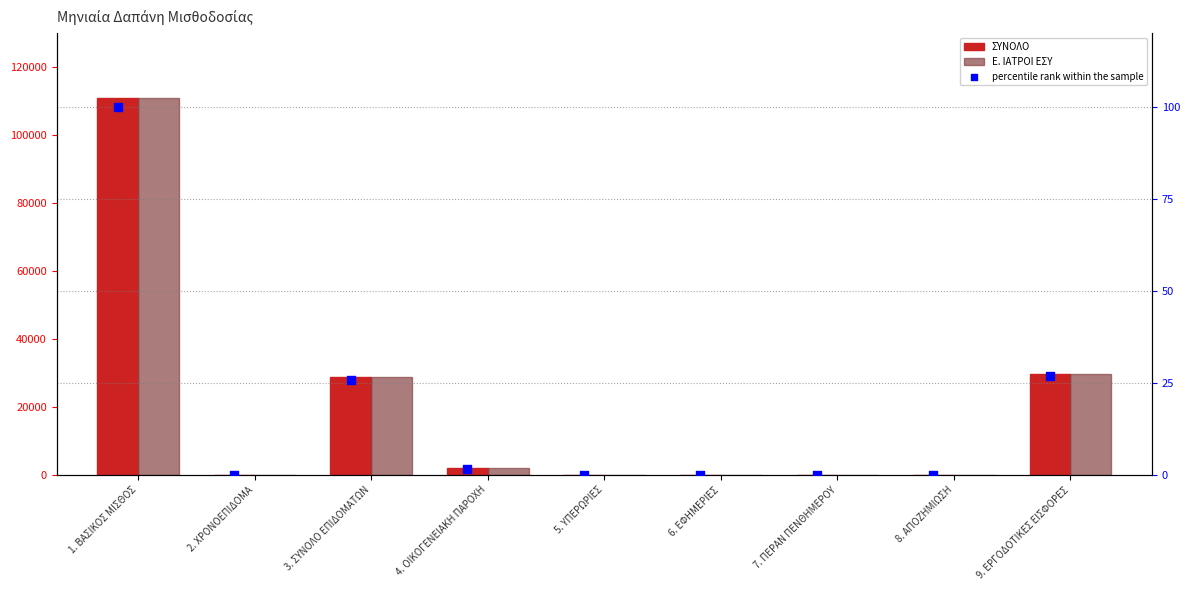

Which series has the largest total across all categories?

ΣΥΝΟΛΟ